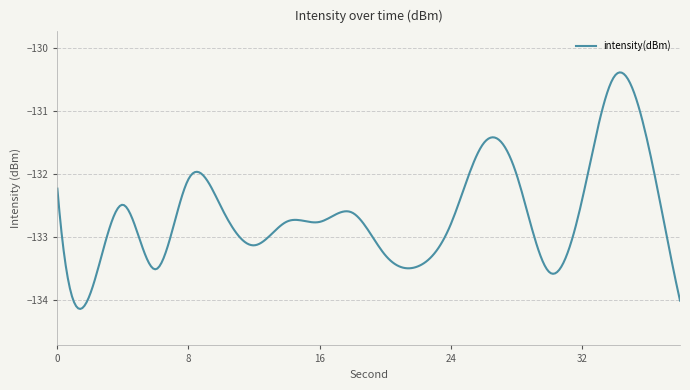

What is the smallest value displayed?

-134.1